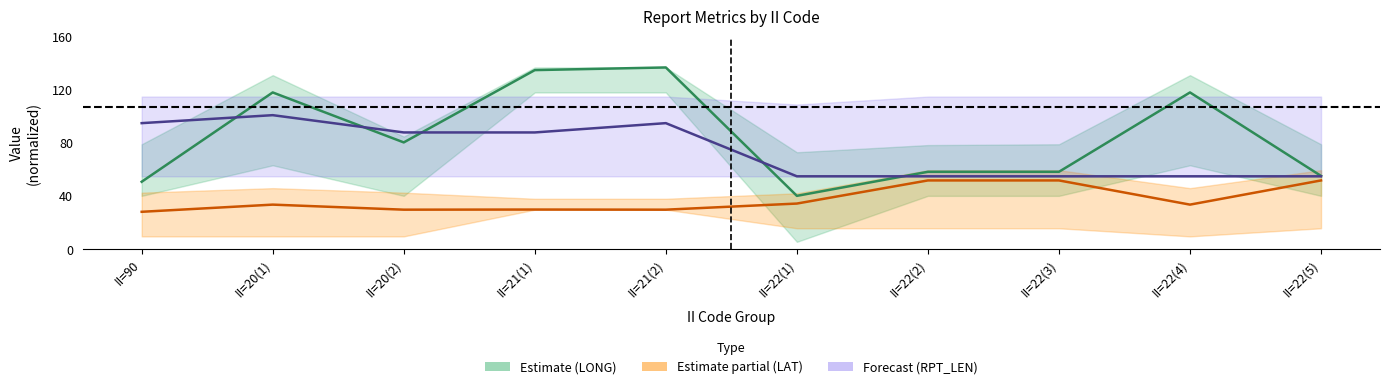

True or false: Estimate (LONG mean) and Forecast (RPT_LEN mean) cross at least once.

True